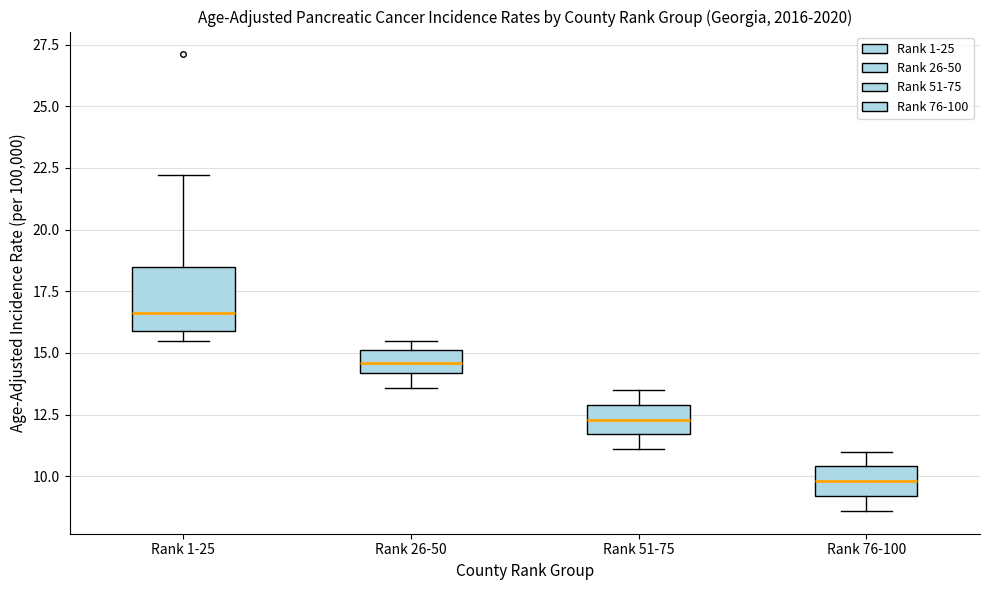

Where does the lower whisker of the box for Rank 76-100 end on the y-axis? The values are not printed on the chart, so give them approximately, as read against the axis.

8.5